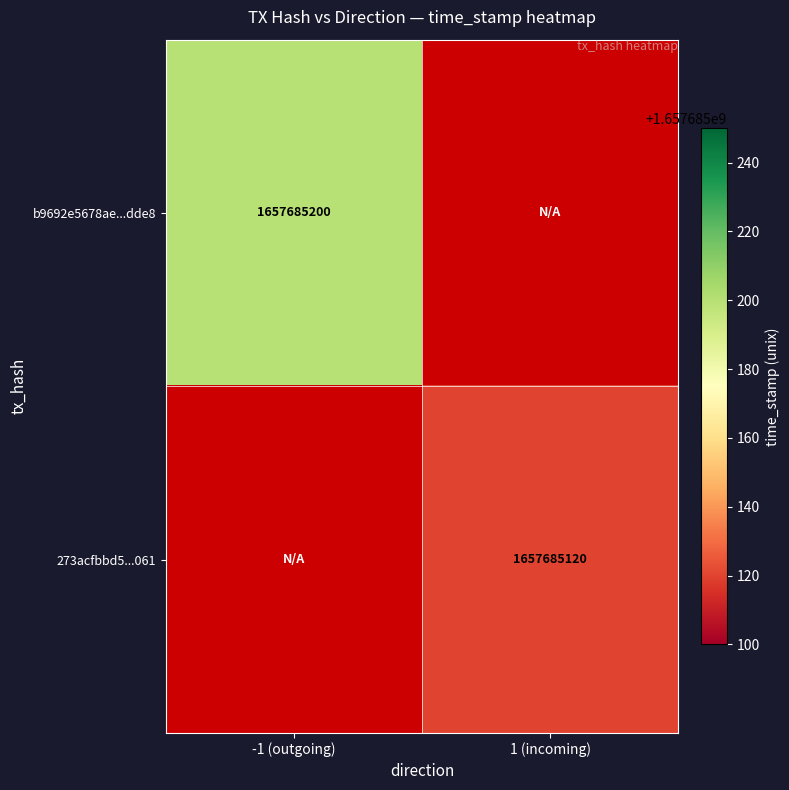

How many positive values does the b9692e5678ae95767c486ee8cdbf4dac513dde8 series have?

1